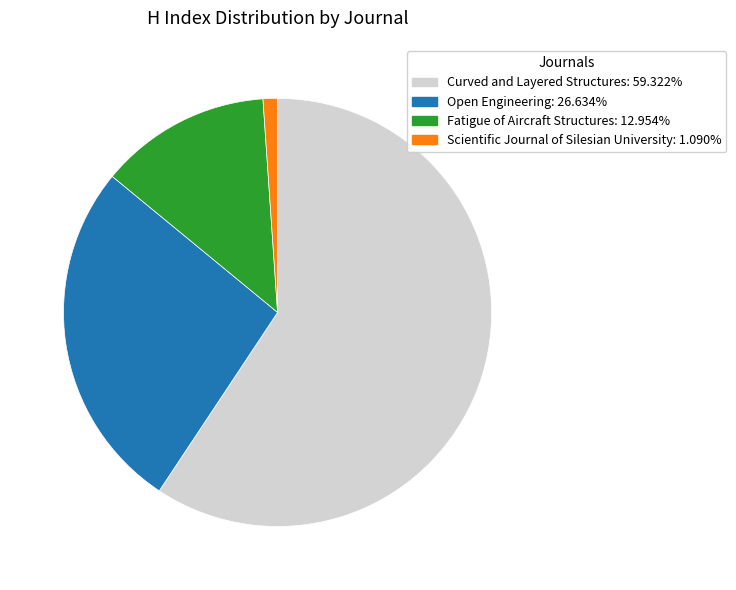

Do Open Engineering and Curved and Layered Structures together represent more than half of the pie?

Yes